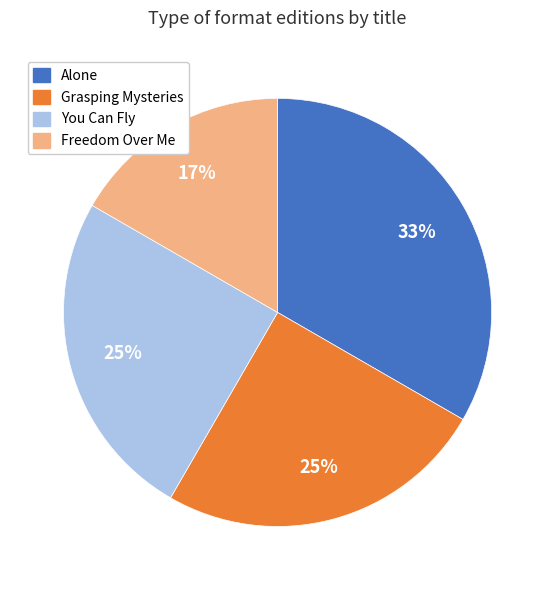

To the nearest percent, what is the average slice percentage?

25%